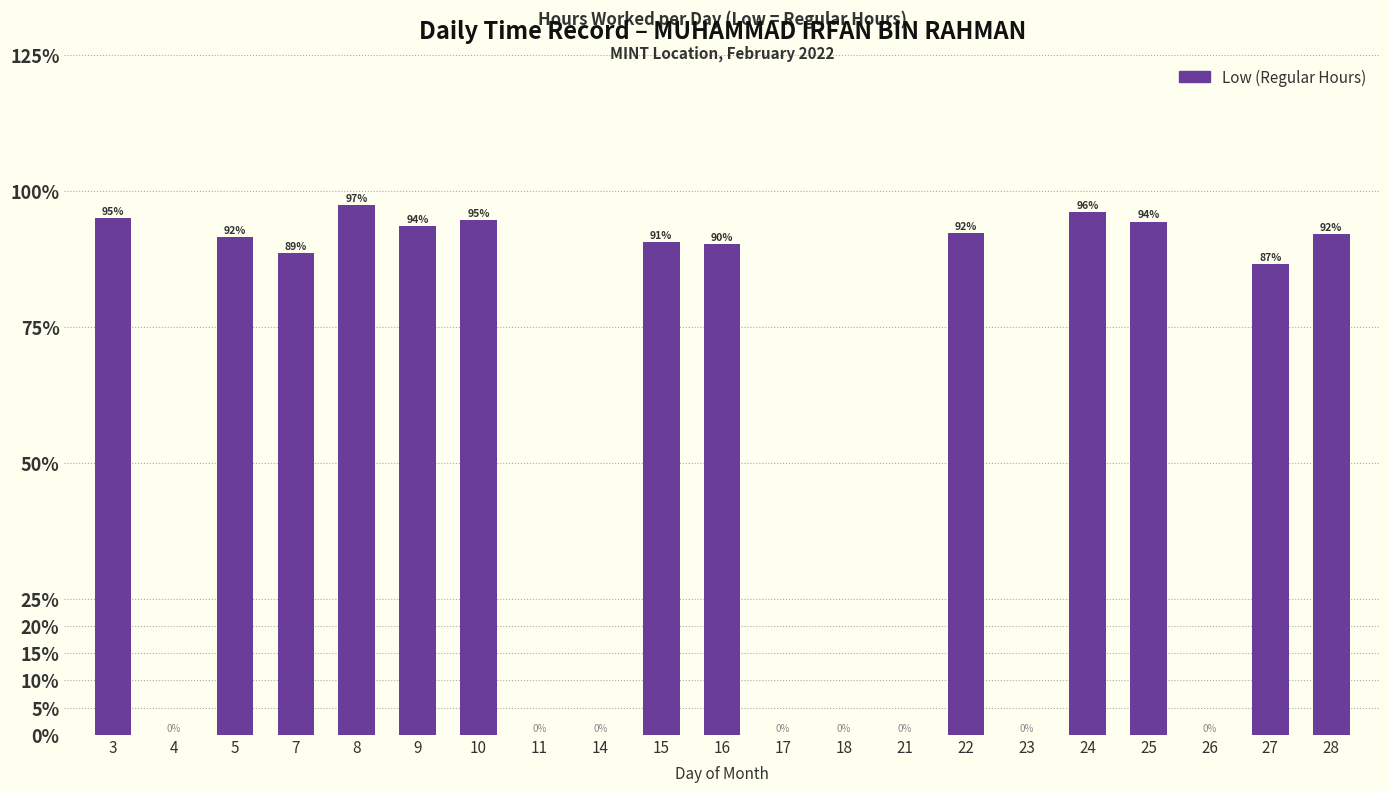

At which label is the value closest to 0?

4